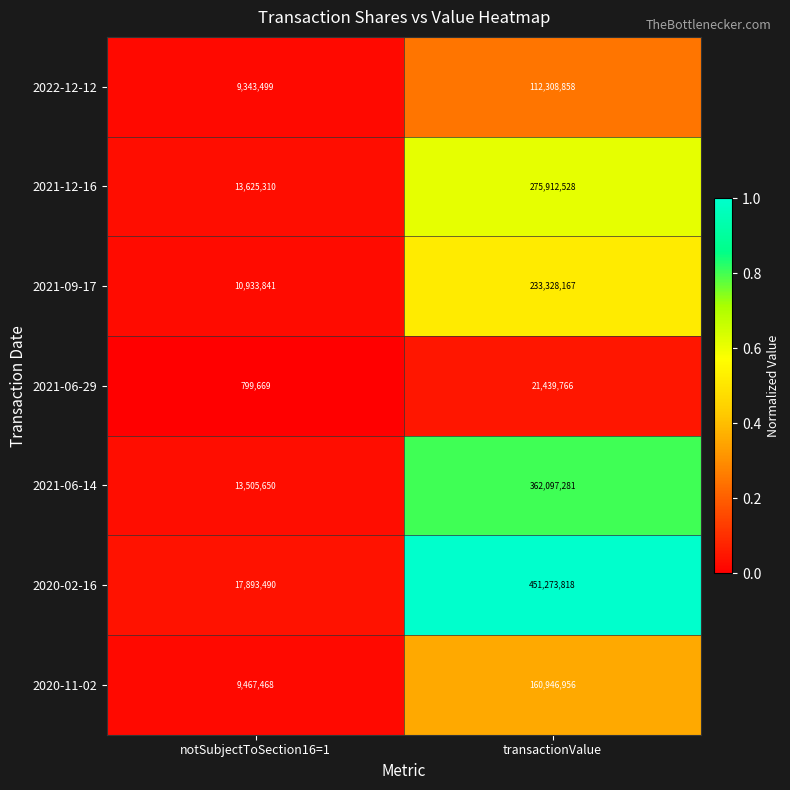

What is the spread (max minus min) of values at transactionValue?

429834052